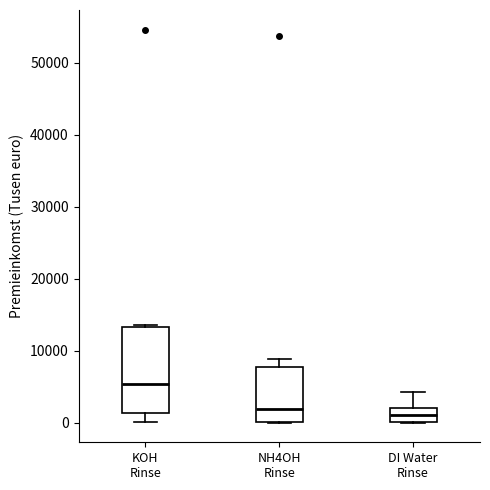

Which box's median line is the highest?

KOH Rinse